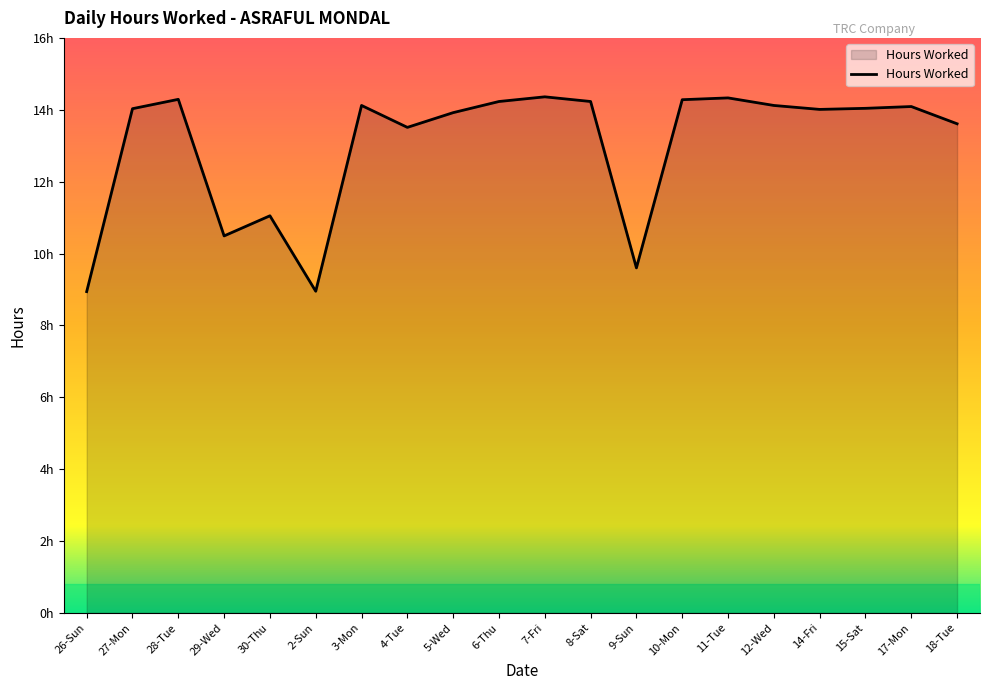

Reading left to right, what are all the values shown in this chart?

8.9	14.0	14.3	10.5	11.1	8.9	14.1	13.5	13.9	14.2	14.4	14.2	9.6	14.3	14.3	14.1	14.0	14.0	14.1	13.6